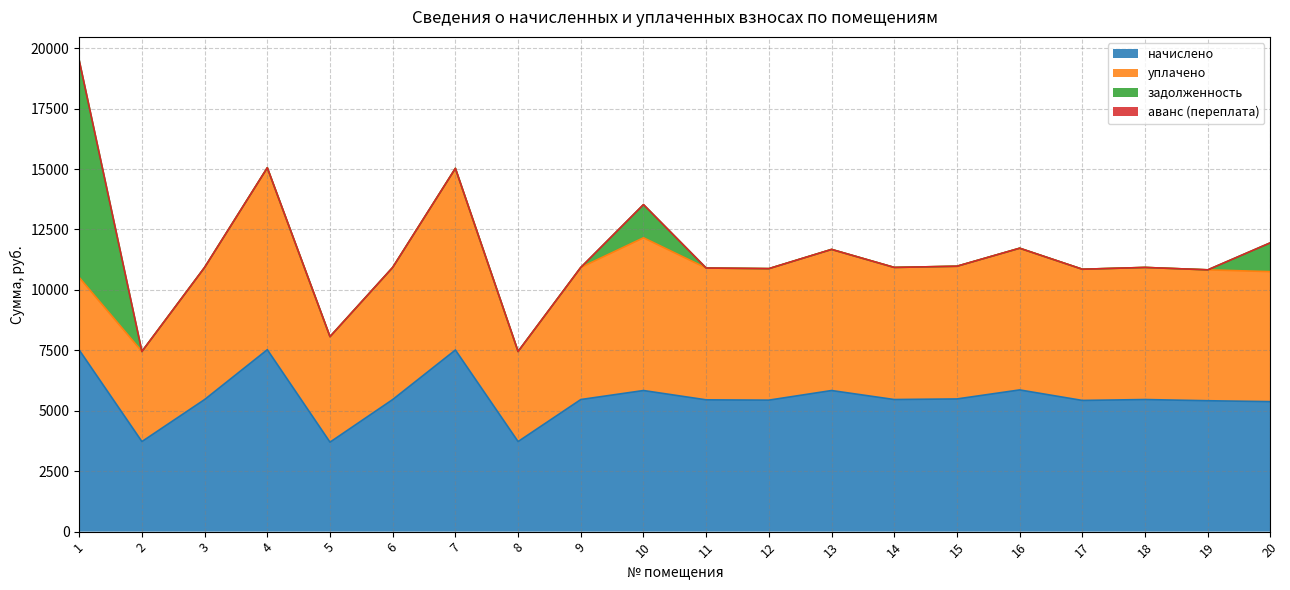

Rank the series at 14 from highest to lowest value.

начислено, уплачено, задолженность, аванс (переплата)